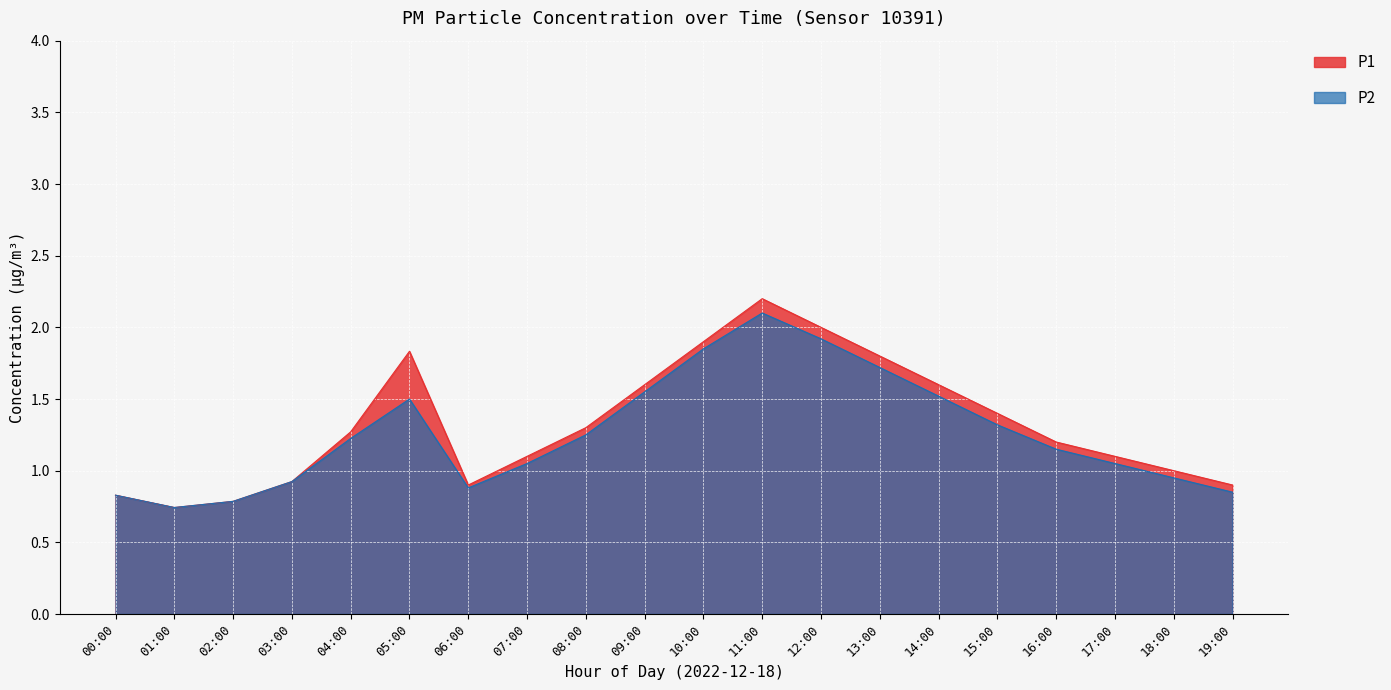

What is the difference between the P2 values at 16:00 and 02:00?

0.4